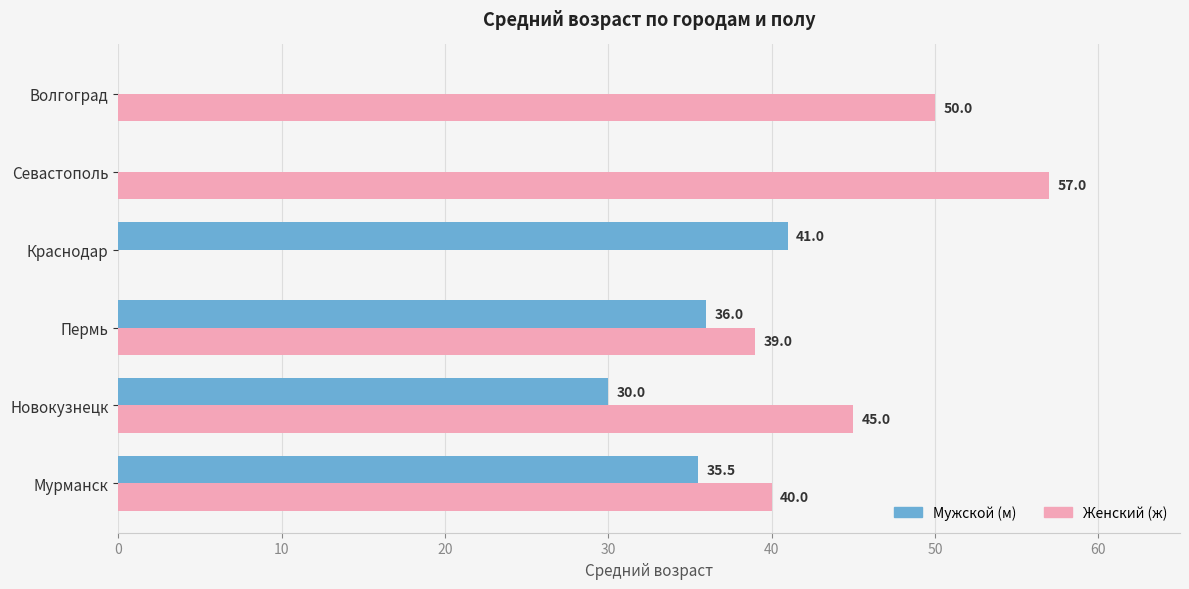

At which category is the sum across all series the highest?

Мурманск